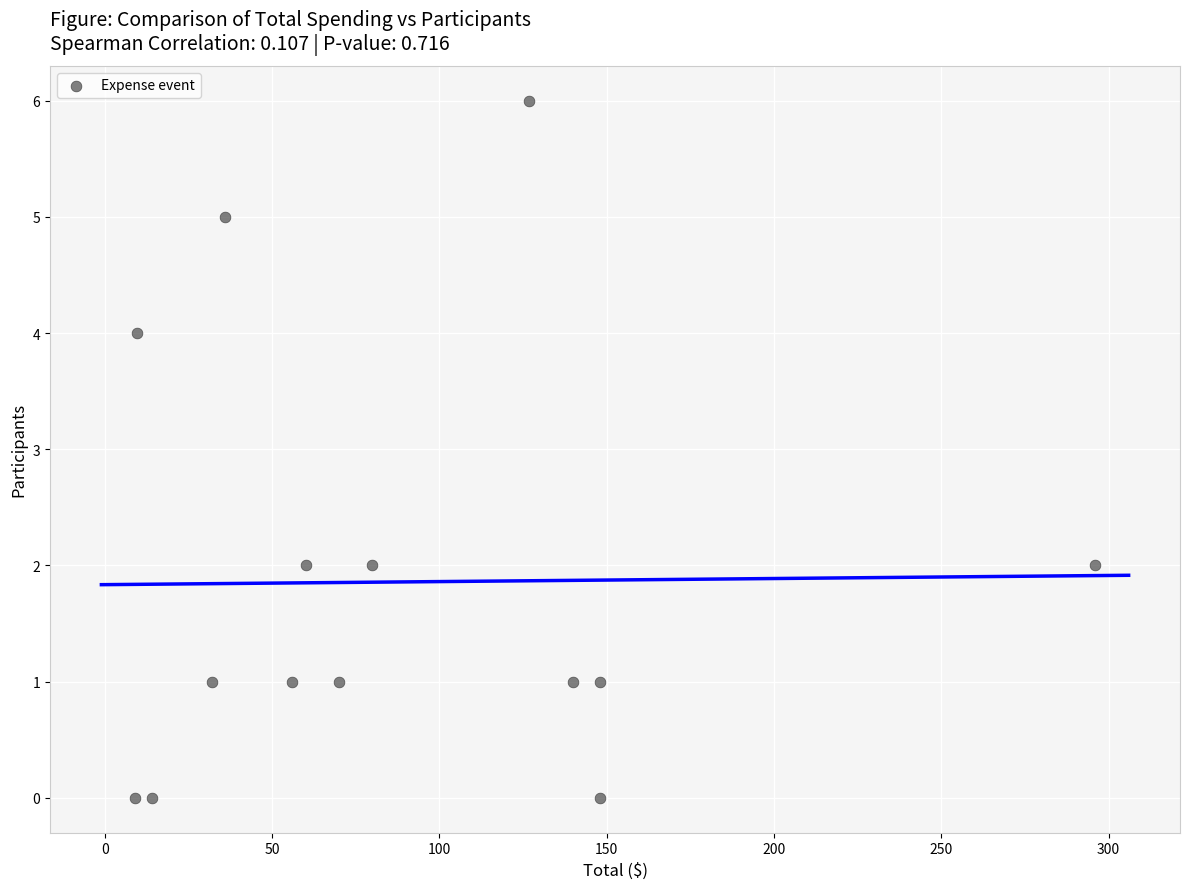

What is the range of Y values (max minus min)?

6